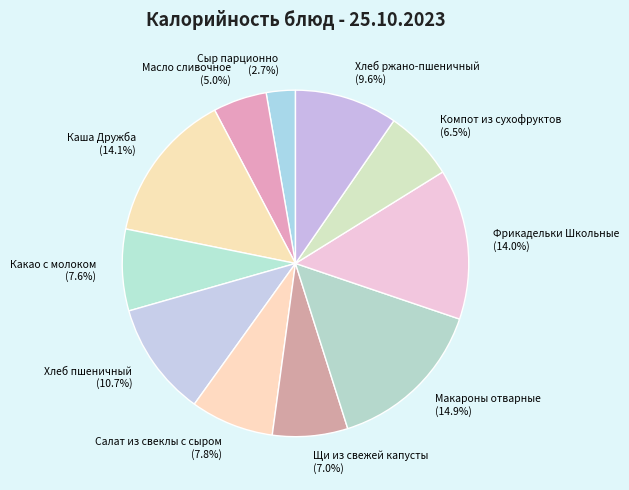

Does any single category account for the majority?

No